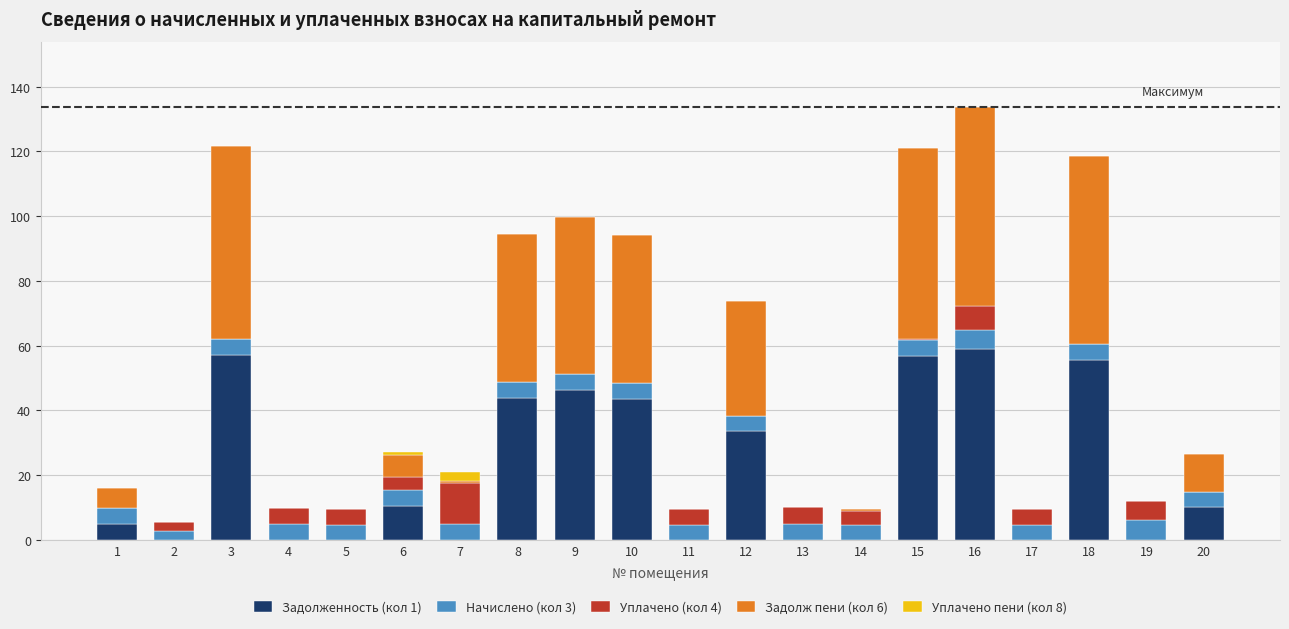

What is the difference between the maximum and minimum values in the Задолж пени (кол 6) series?

61575.3